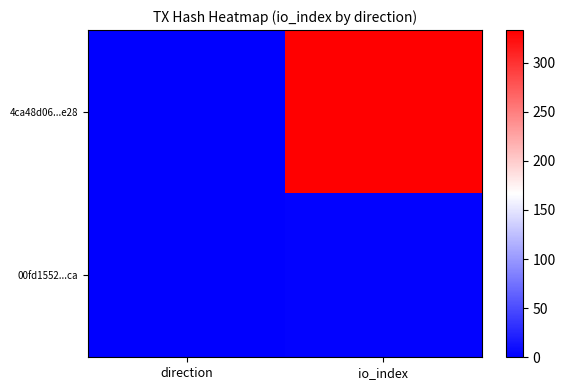

At io_index, list the series in order from largest to smallest.

4ca48d06...e28, 00fd1552...ca